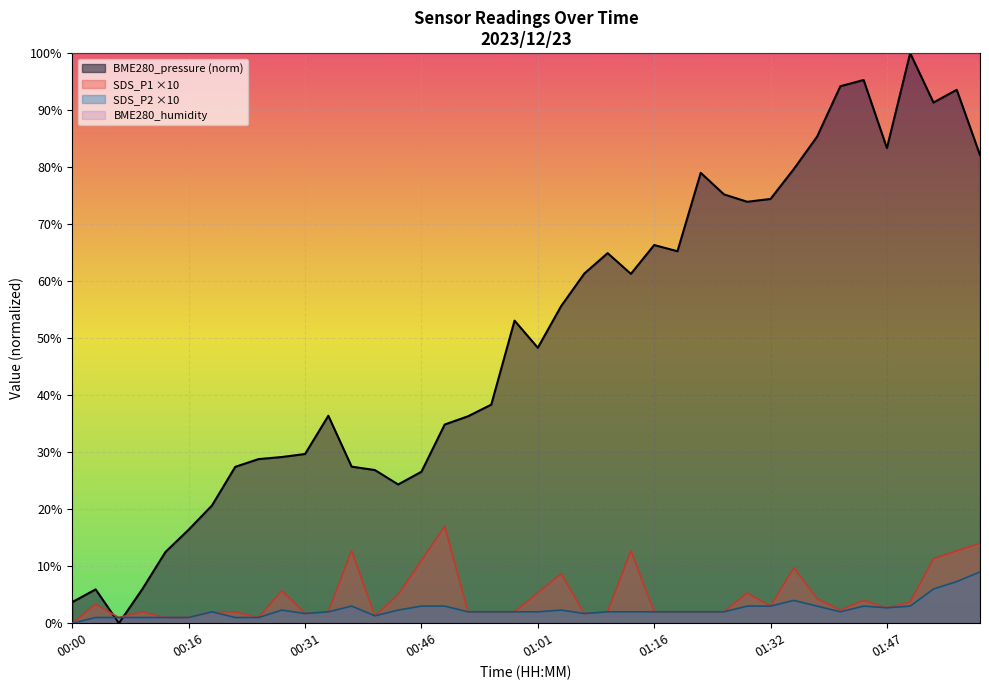

Count the number of data series in this chart.

4